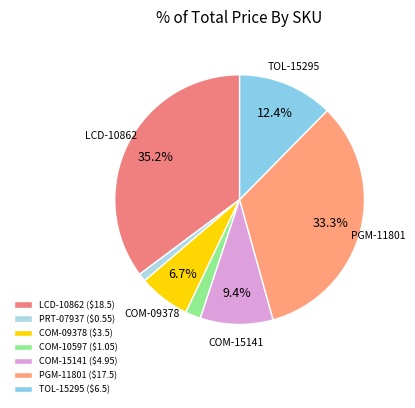

Rank the categories by value from lowest to highest.

PRT-07937, COM-10597, COM-09378, COM-15141, TOL-15295, PGM-11801, LCD-10862